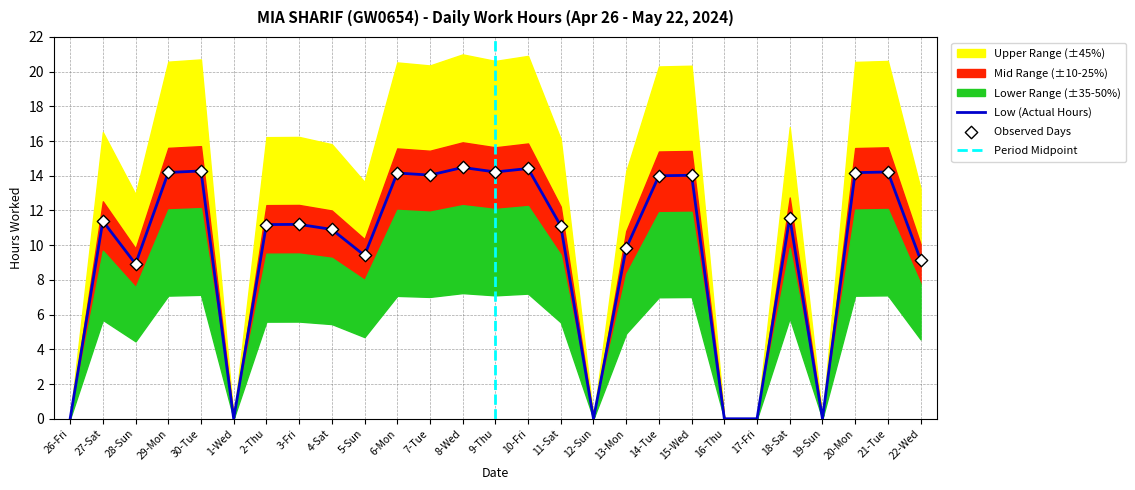

Between 27-Sat and 20-Mon, which is larger?

20-Mon